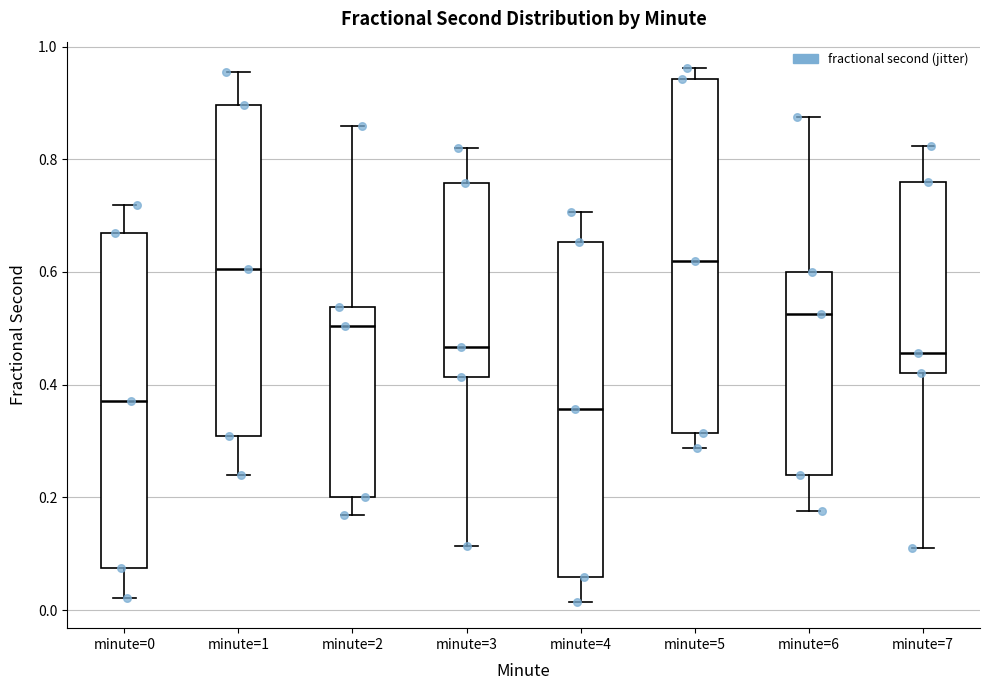

Reading left to right, transcribe this box plot: for each box, give where its median line is, the range the box spans, and where its two whiskers end, as read against the y-axis. The values are not printed on the chart, so give them approximately, as read against the axis.

minute=0: median 0.38, box 0.08 to 0.66, whiskers 0.02 to 0.72
minute=1: median 0.60, box 0.30 to 0.90, whiskers 0.24 to 0.96
minute=2: median 0.50, box 0.20 to 0.54, whiskers 0.16 to 0.86
minute=3: median 0.46, box 0.42 to 0.76, whiskers 0.12 to 0.82
minute=4: median 0.36, box 0.06 to 0.66, whiskers 0.02 to 0.70
minute=5: median 0.62, box 0.32 to 0.94, whiskers 0.28 to 0.96
minute=6: median 0.52, box 0.24 to 0.60, whiskers 0.18 to 0.88
minute=7: median 0.46, box 0.42 to 0.76, whiskers 0.10 to 0.82